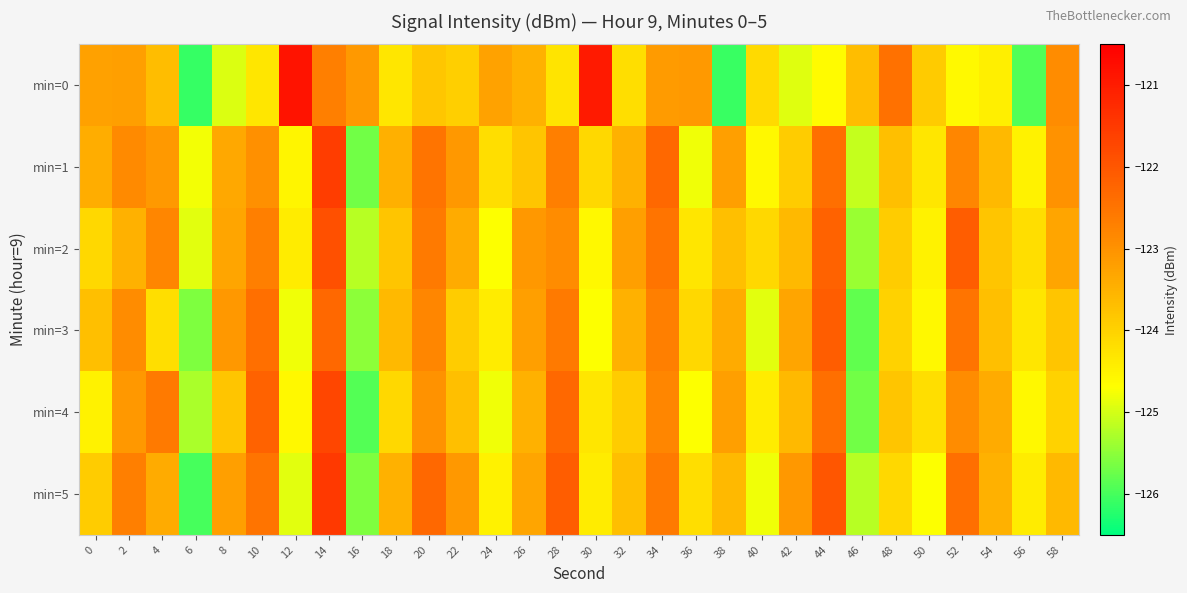

Which series has the largest total across all categories?

min=1